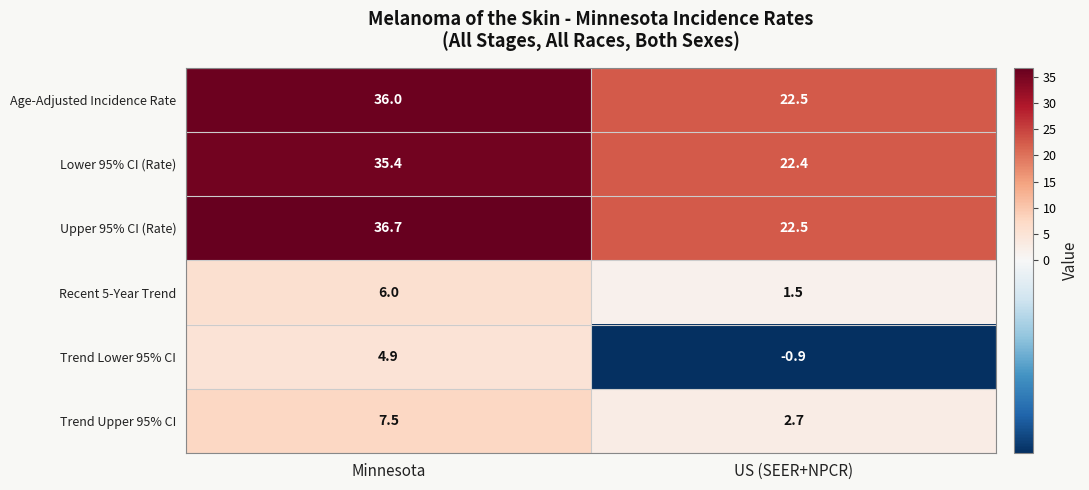

What is the sum of all Recent 5-Year Trend values?

7.5